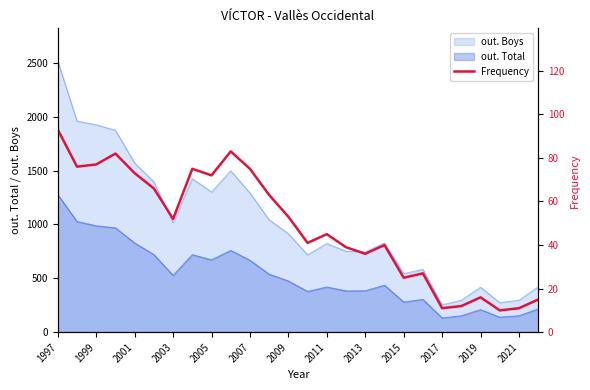

How many data points does each series have?

26